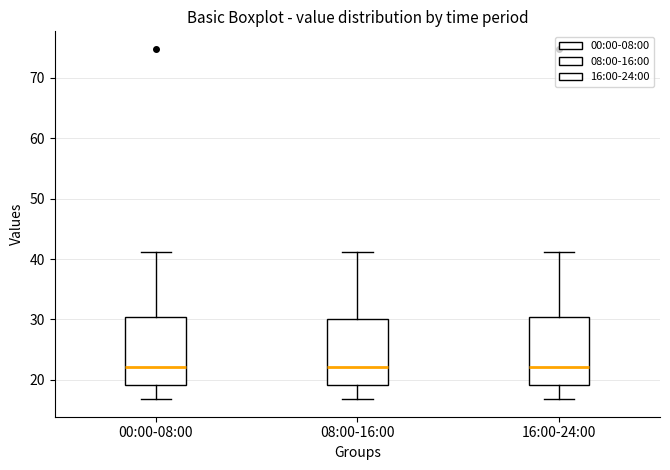

Reading left to right, transcribe this box plot: for each box, give where its median line is, the range the box spans, and where its two whiskers end, as read against the y-axis. The values are not printed on the chart, so give them approximately, as read against the axis.

00:00-08:00: median 22, box 19 to 30, whiskers 17 to 41
08:00-16:00: median 22, box 19 to 30, whiskers 17 to 41
16:00-24:00: median 22, box 19 to 30, whiskers 17 to 41